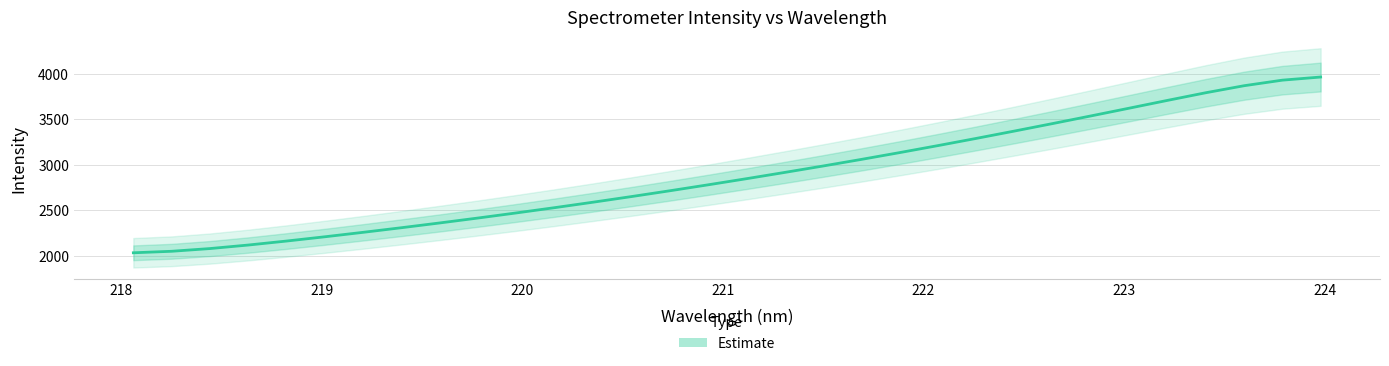

What is the label of the 11th point from the right?

222.0721